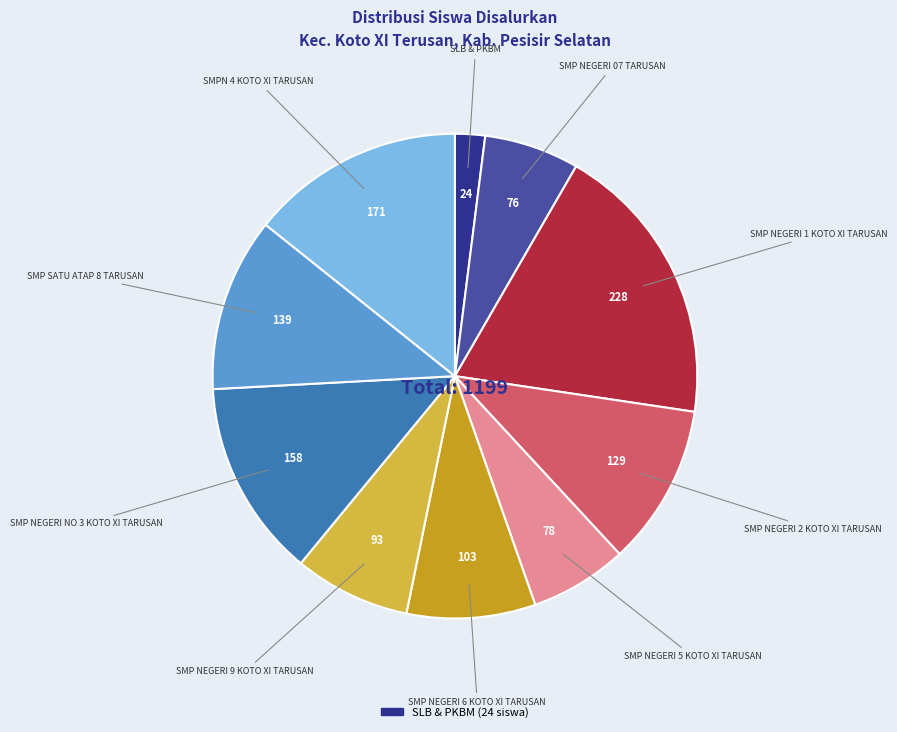

Is there a majority slice in this chart?

No